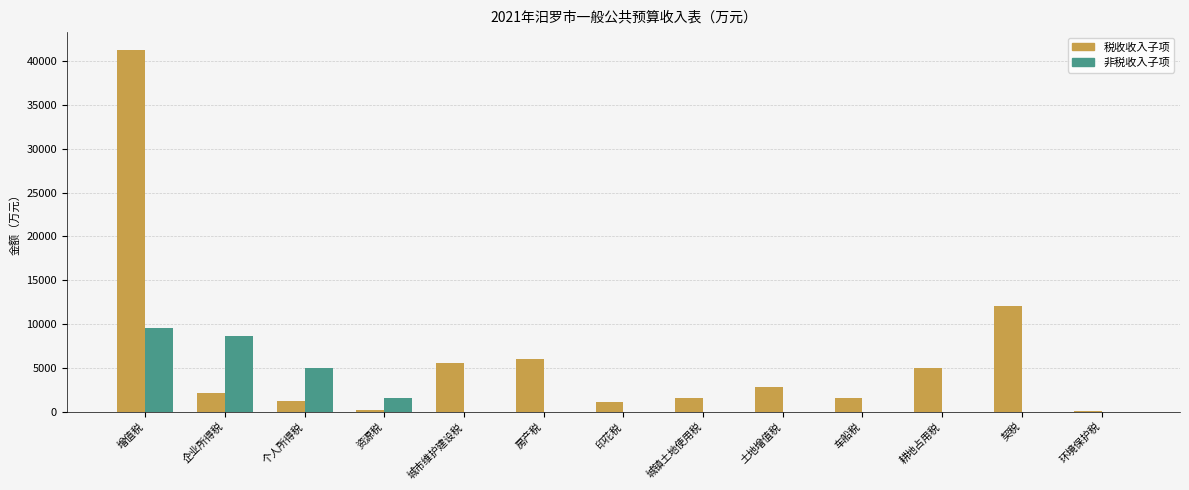

What is the highest value of the 税收收入子项 series?

41250